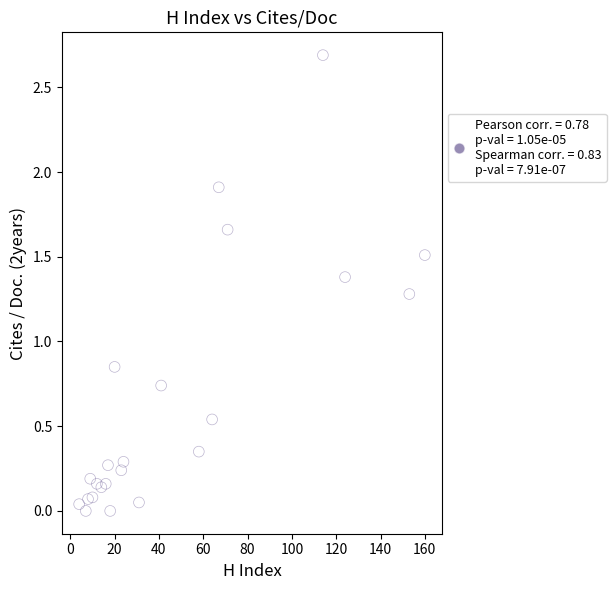

What is the range of X values (max minus min)?

156.0